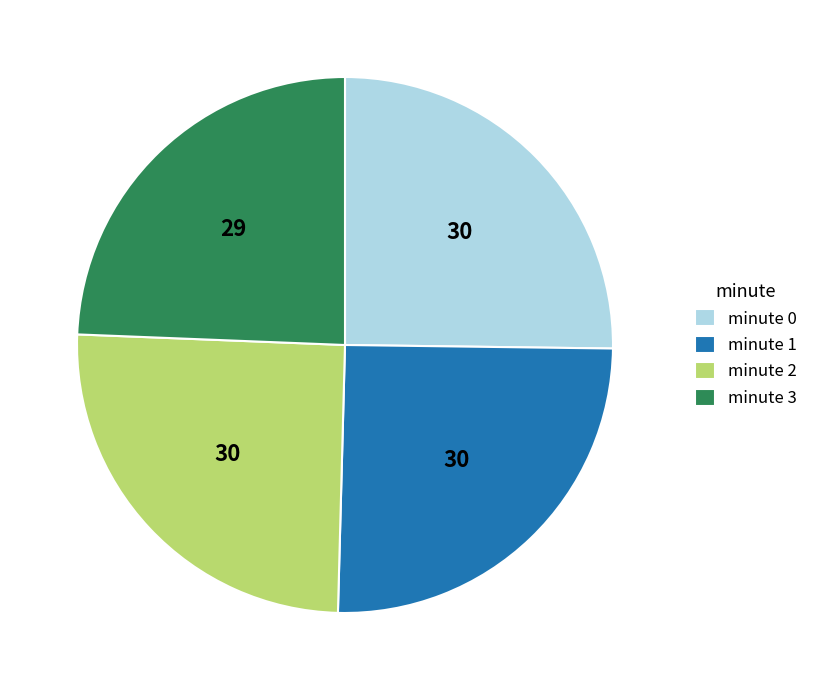

What is the ratio of the value at minute 1 to the value at minute 0?

1.0